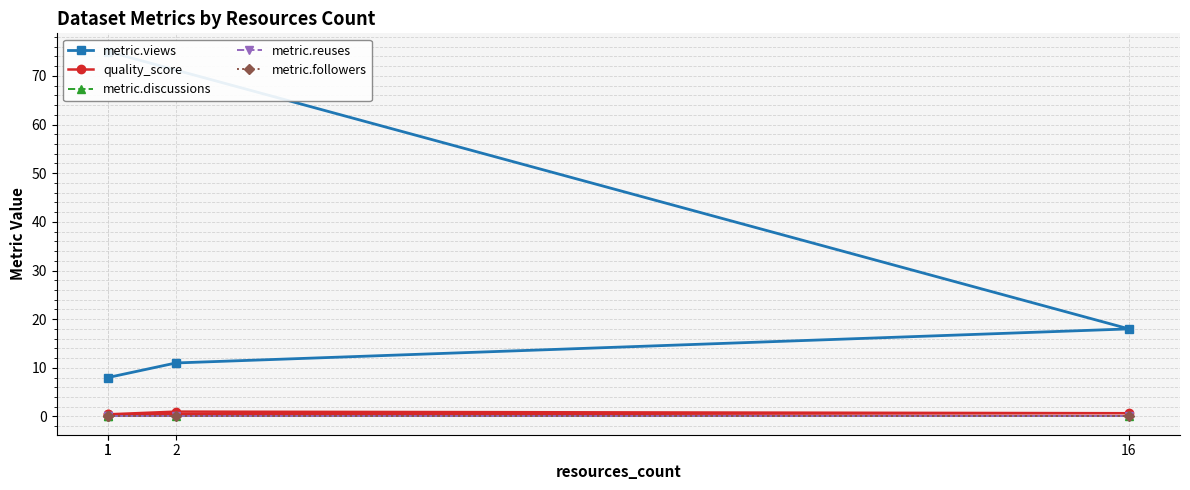

Count the number of data series in this chart.

5